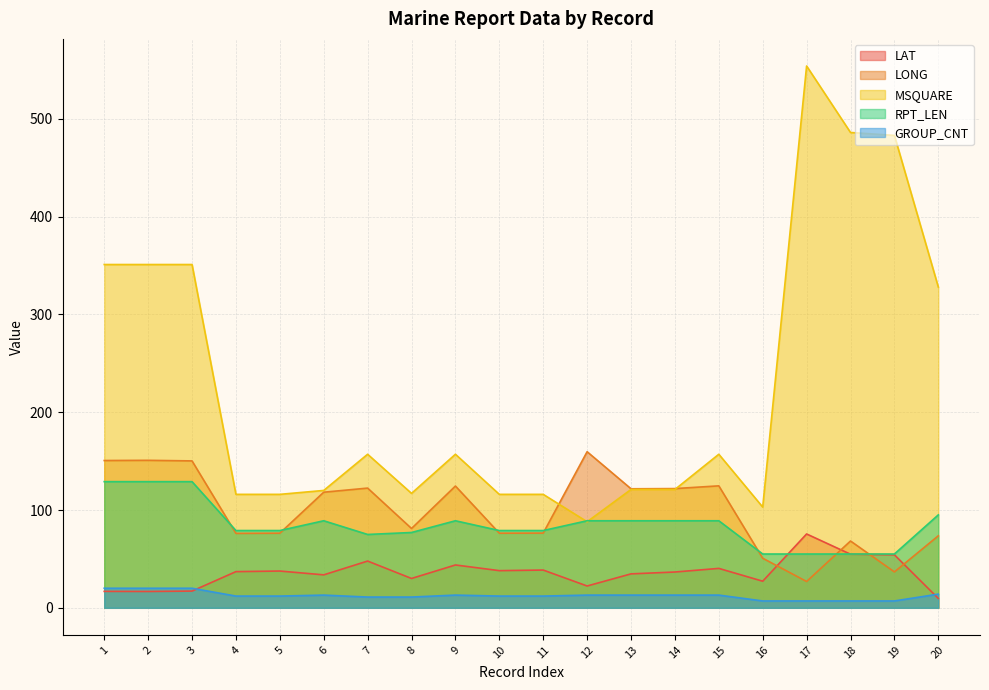

Reading left to right, transcribe all the data shown in this chart.

LAT: 16.8	16.7	17.1	37.0	37.6	33.7	47.8	30.0	43.8	38.0	38.6	22.3	34.7	36.6	40.3	27.2	75.5	54.8	54.2	9.6
LONG: 150.6	150.8	150.2	76.1	76.3	118.2	122.4	81.1	124.5	76.3	76.4	159.6	121.7	121.9	124.7	50.7	26.9	68.3	36.7	73.6
MSQUARE: 351.0	351.0	351.0	116.0	116.0	120.0	157.0	117.0	157.0	116.0	116.0	88.0	121.0	121.0	157.0	103.0	554.0	486.0	483.0	328.0
RPT_LEN: 129.0	129.0	129.0	79.0	79.0	89.0	75.0	77.0	89.0	79.0	79.0	89.0	89.0	89.0	89.0	55.0	55.0	55.0	55.0	95.0
GROUP_CNT: 20.0	20.0	20.0	12.0	12.0	13.0	11.0	11.0	13.0	12.0	12.0	13.0	13.0	13.0	13.0	7.0	7.0	7.0	7.0	14.0